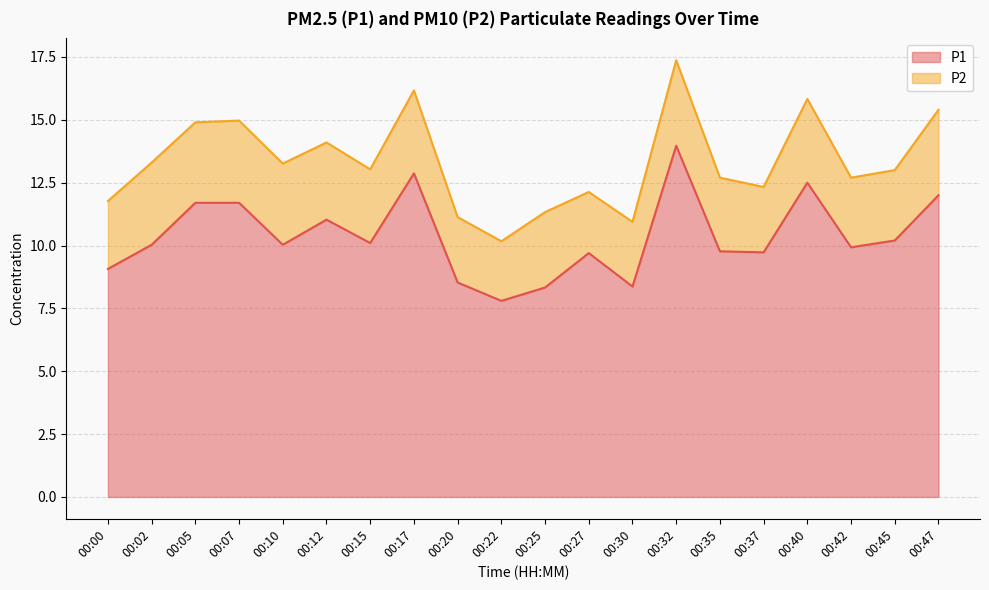

Which category has the lowest value across all series?

00:22